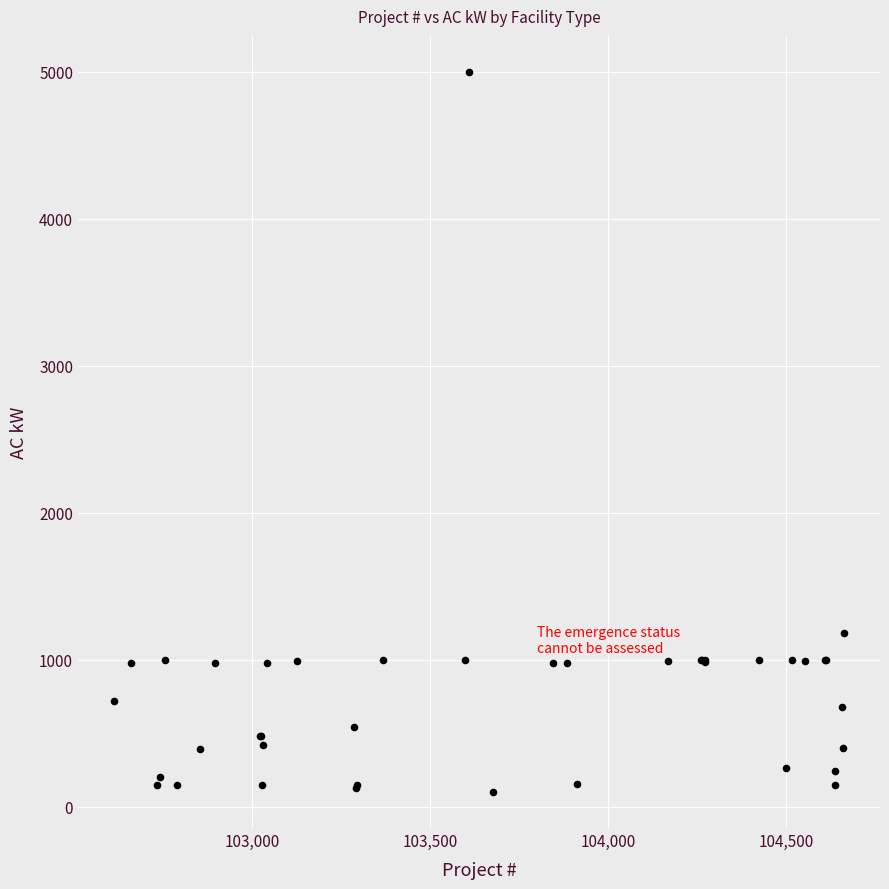

What Y value in the scatter plot is closest to 2549?

1182.1